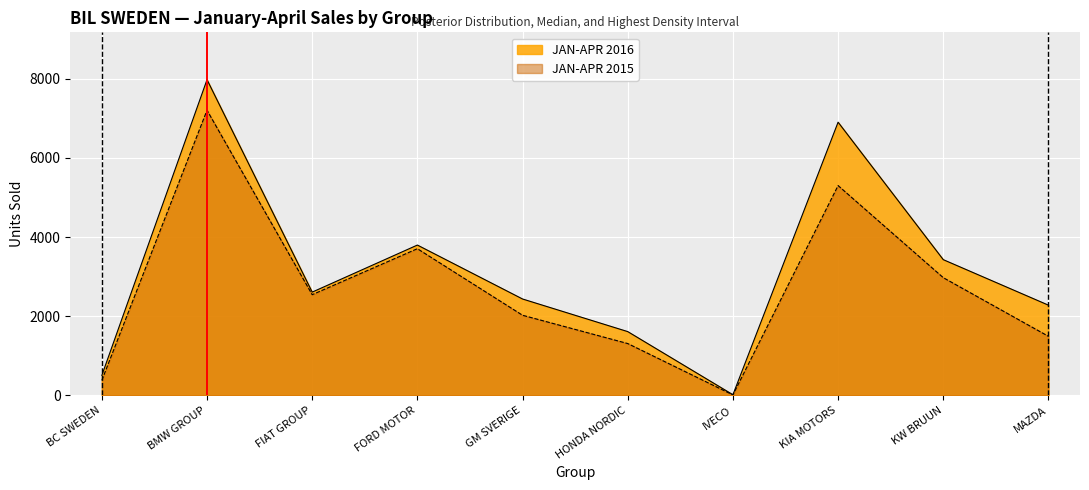

What is the difference between the second highest and second lowest values in the JAN-APR 2015 series?

4922